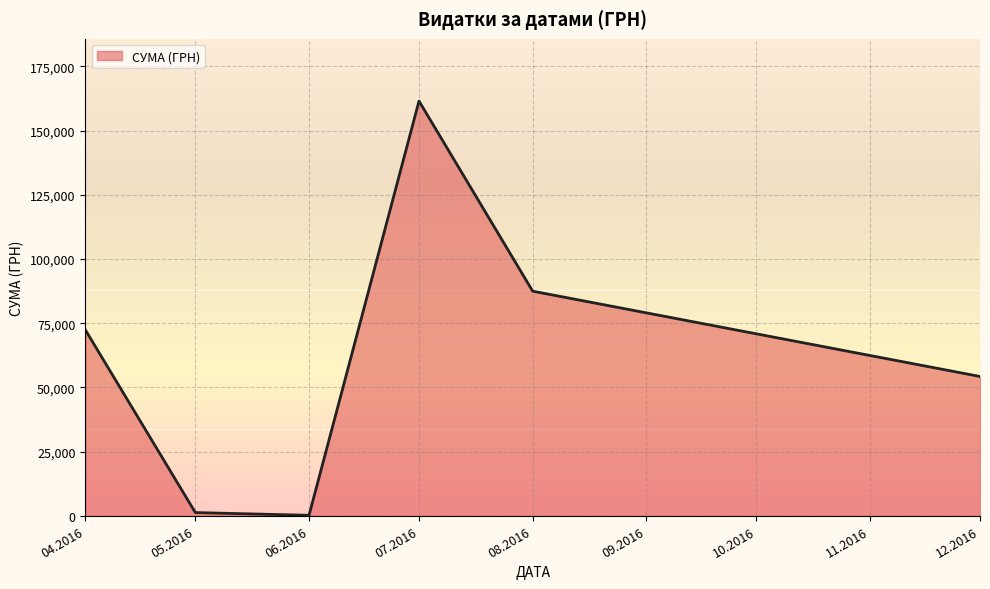

How many values exceed 72406?

3